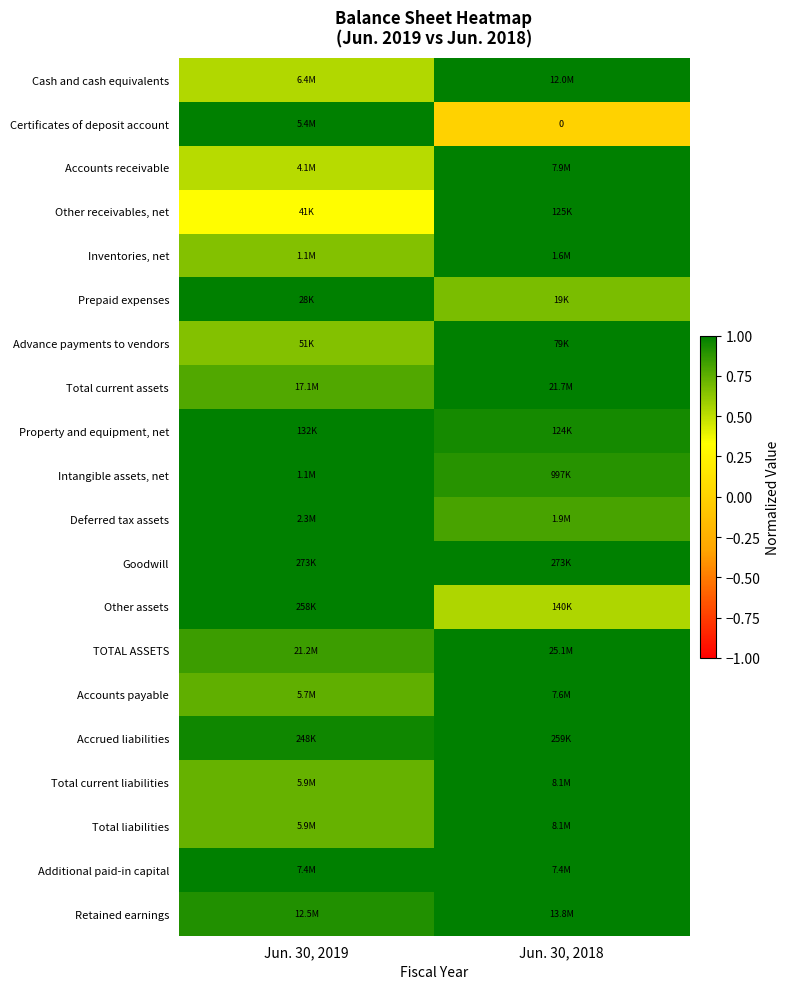

Read the Additional paid-in capital value at Jun. 30, 2018.

1.0